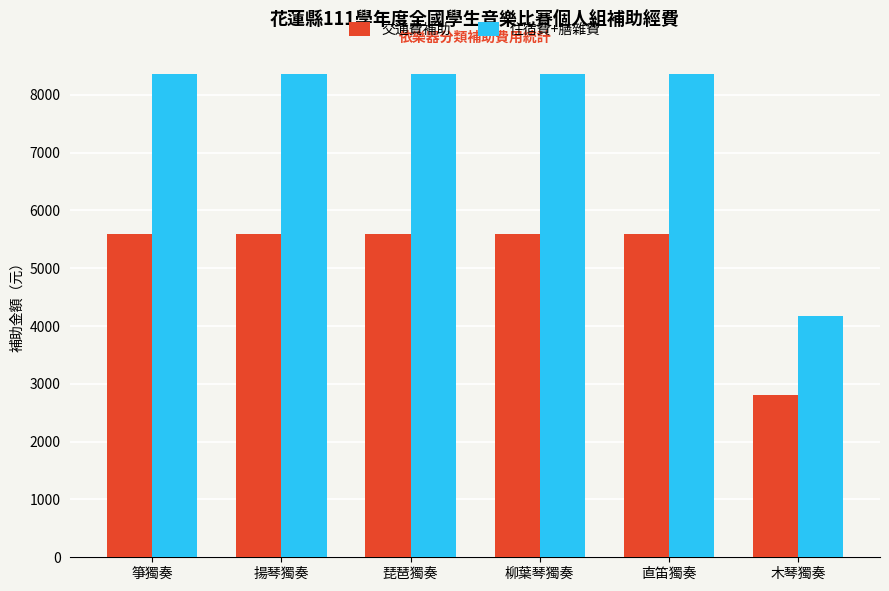

What are all the series names shown in the legend?

交通費補助, 住宿費+膳雜費